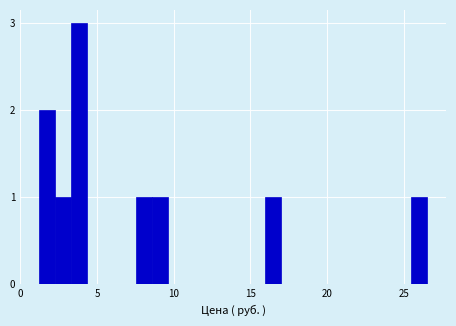

Around what value on the x-axis is the tallest bar? Give the approximate position of its centre, as read against the axis.

4.0